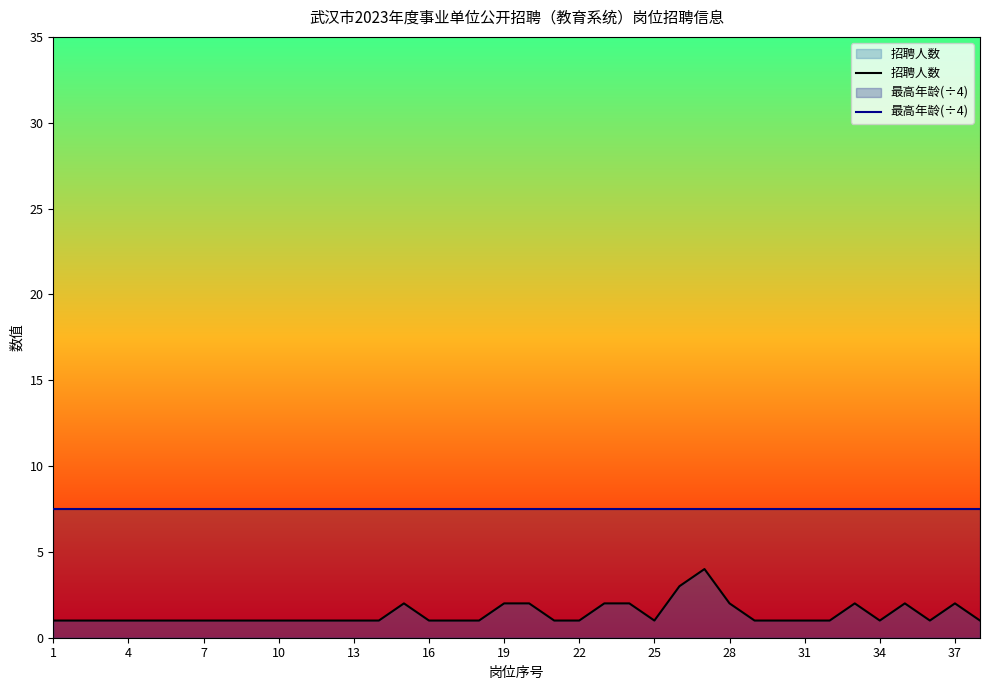

Rank the series by their maximum value, from highest to lowest.

最高年龄(÷4), 招聘人数